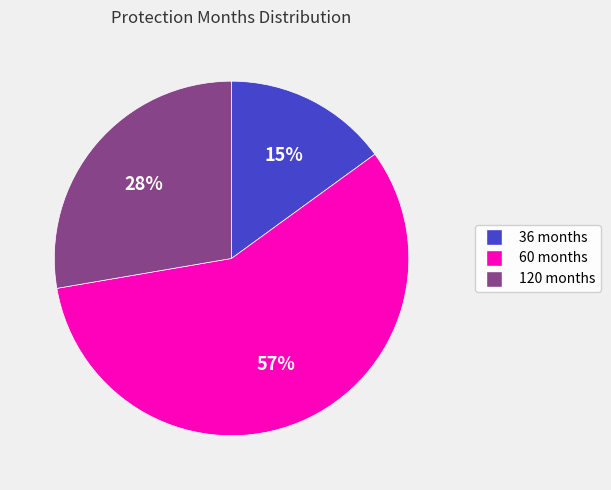

Approximately how many times larger is the value at 36 months compared to 60 months?

0.3